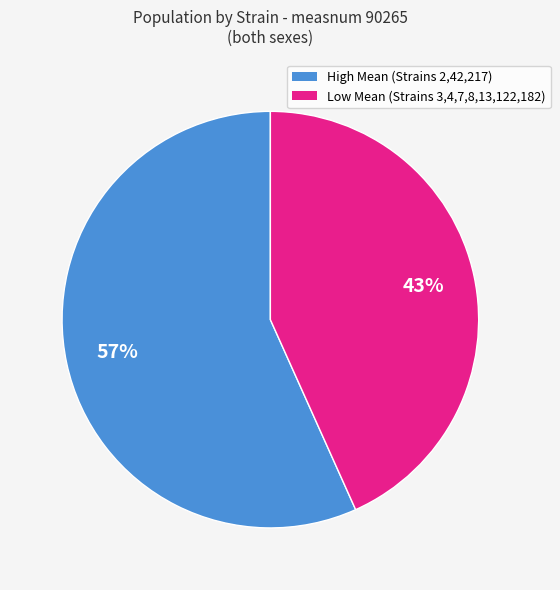

Is there a majority slice in this chart?

Yes